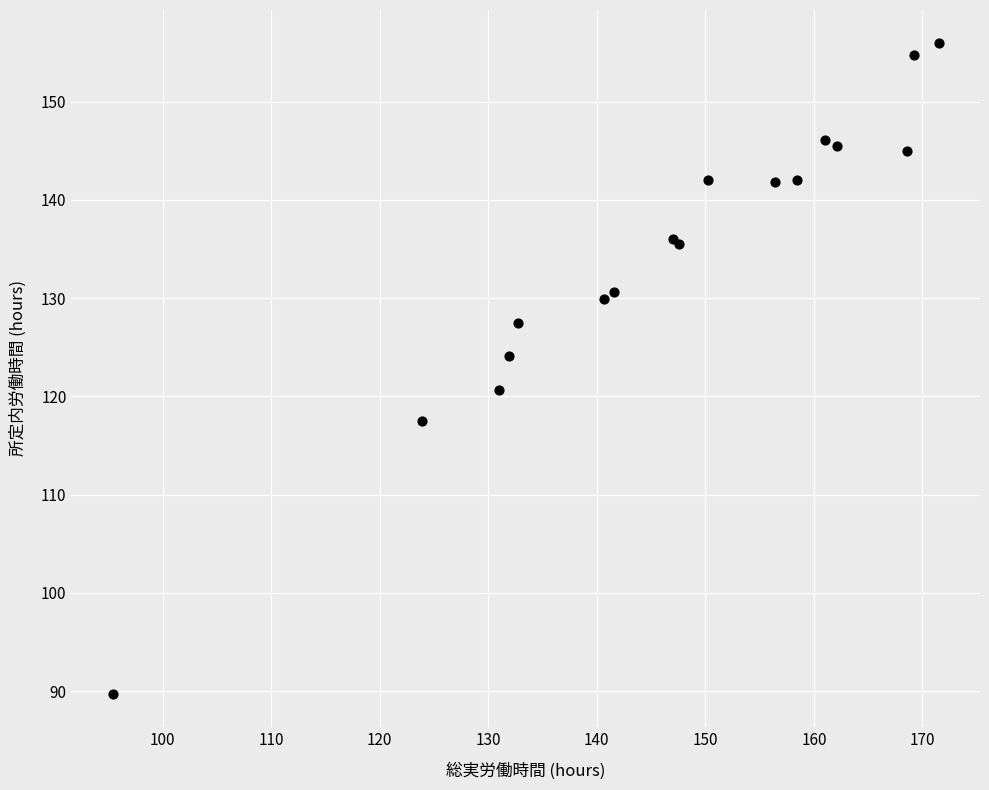

What Y value in the scatter plot is closest to 122?

120.7